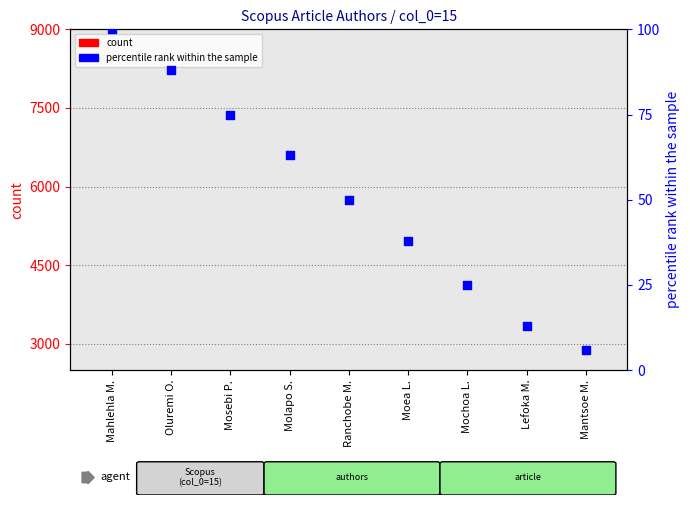

At which category is the sum across all series the highest?

Mahlehla M.